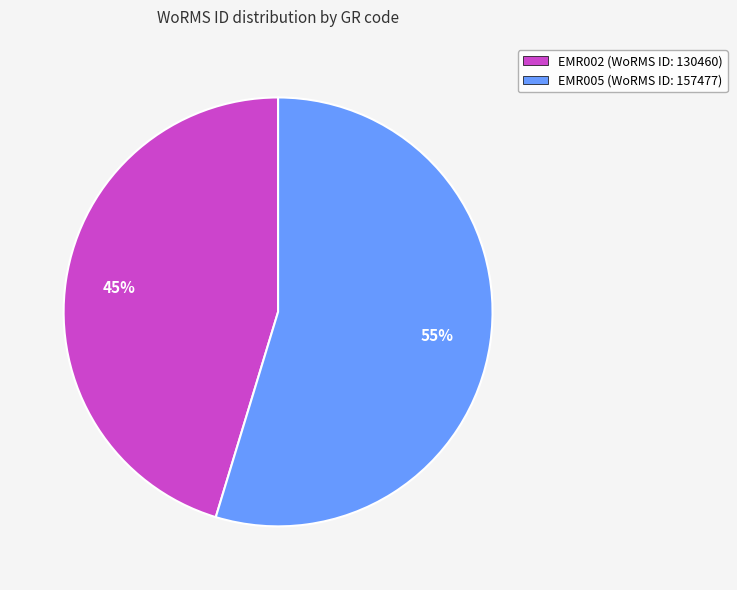

What percentage is the EMR005 slice, to the nearest percent?

55%